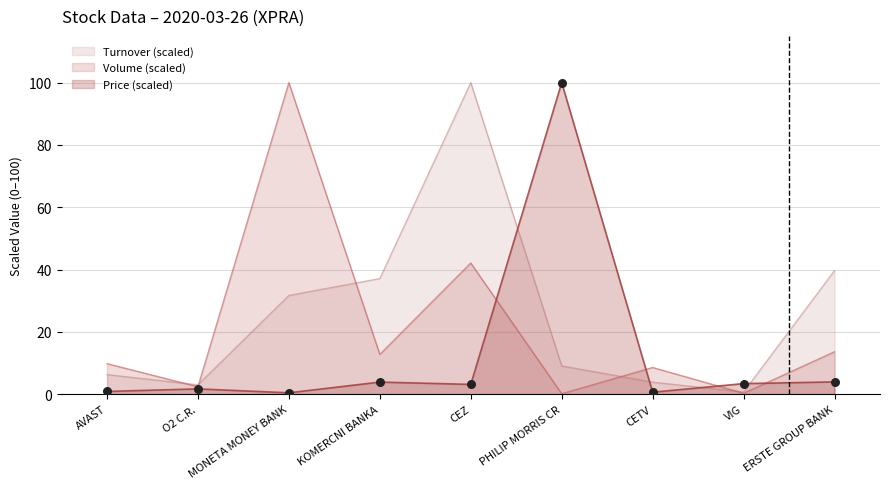

Between VIG and KOMERCNI BANKA, which is larger?

KOMERCNI BANKA